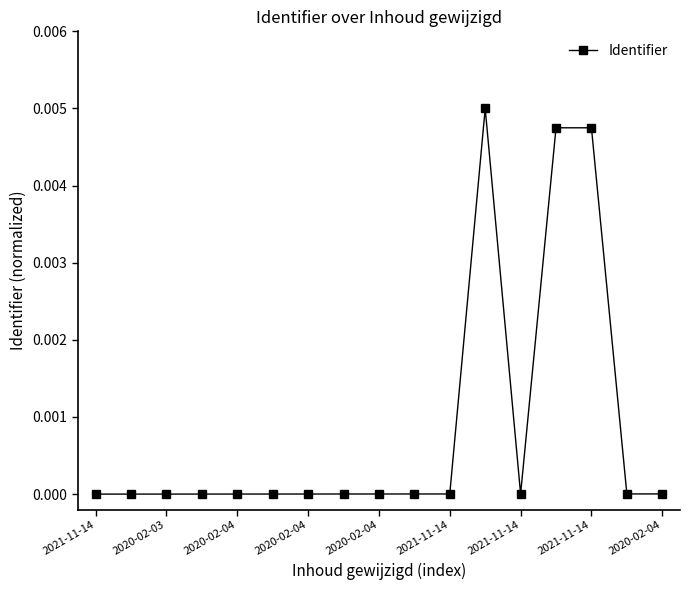

Is this an area chart (filled region under the line)?

No